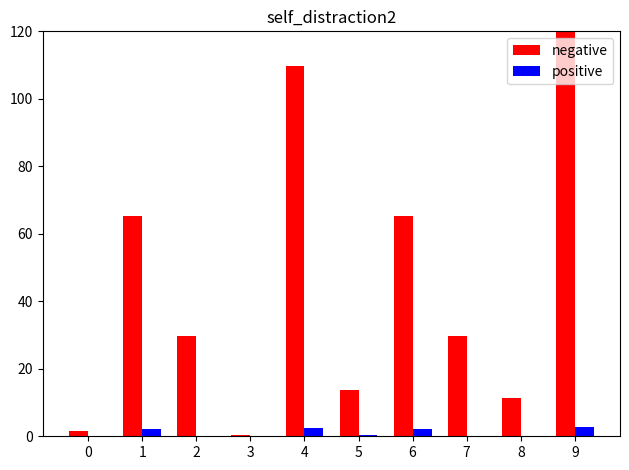

How many groups of bars are there?

10